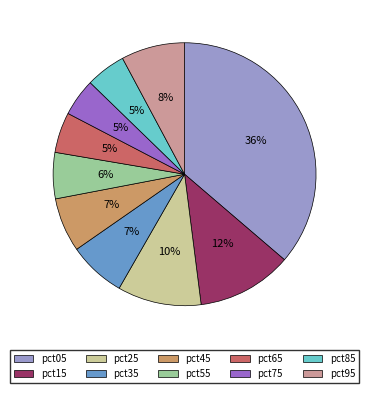

What percentage is the pct05 slice, to the nearest percent?

36%